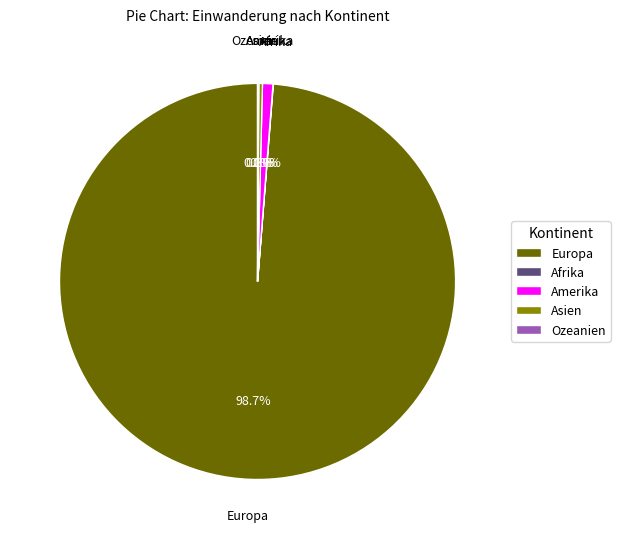

Which slice is the largest?

Europa